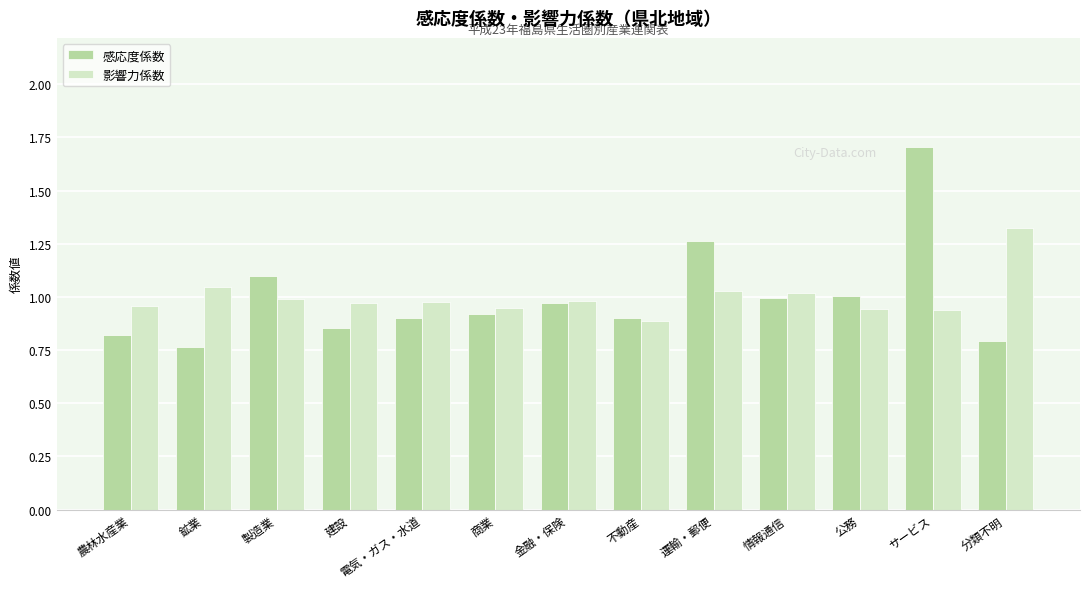

Between 農林水産業 and 情報通信, which series saw the biggest shift?

感応度係数